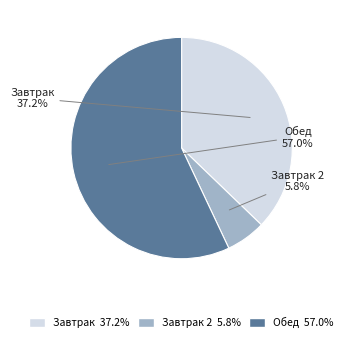

Is there a majority slice in this chart?

Yes